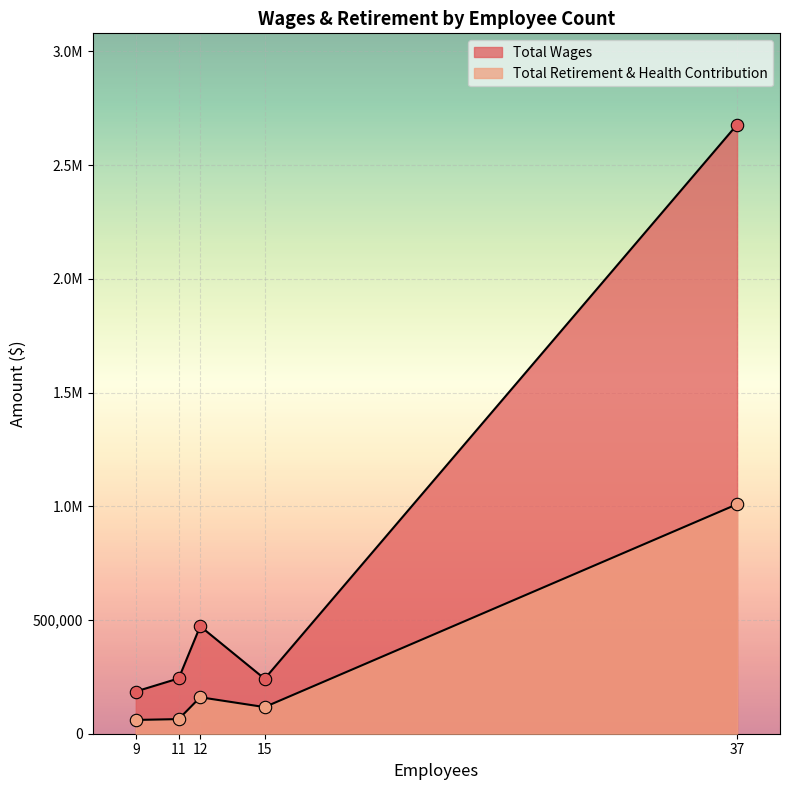

Which series contains the lowest Y value?

Total Retirement & Health Contribution